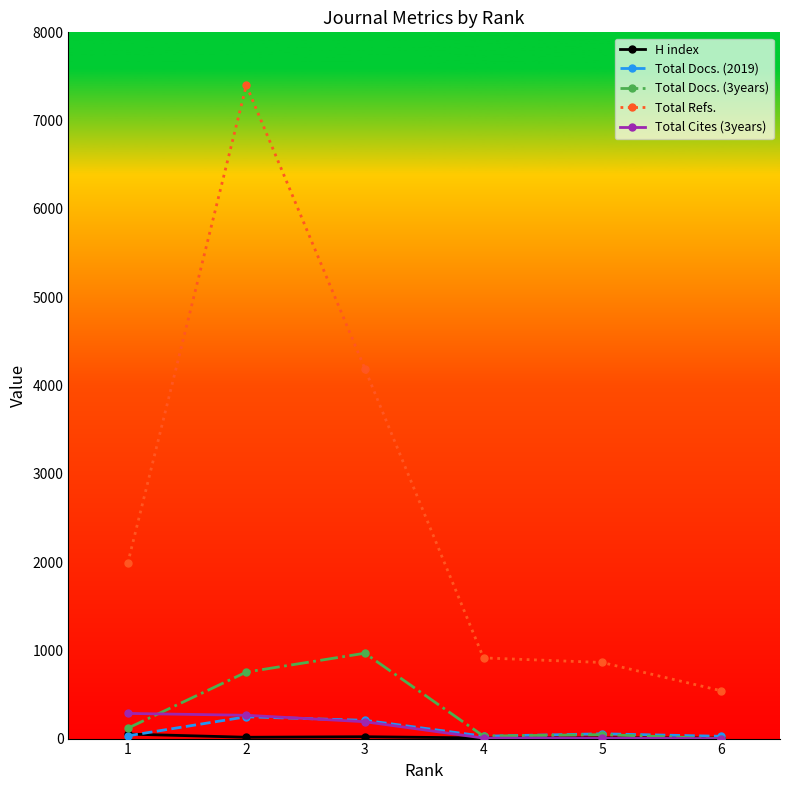

What is the minimum value for Total Refs.?

543